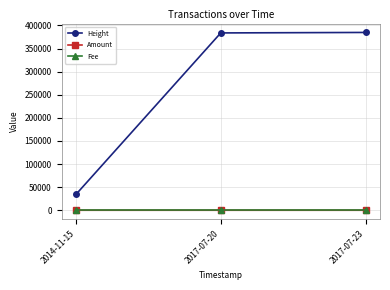

What is the sum of the Fee values at 2014-11-15 and 2017-07-20?

2